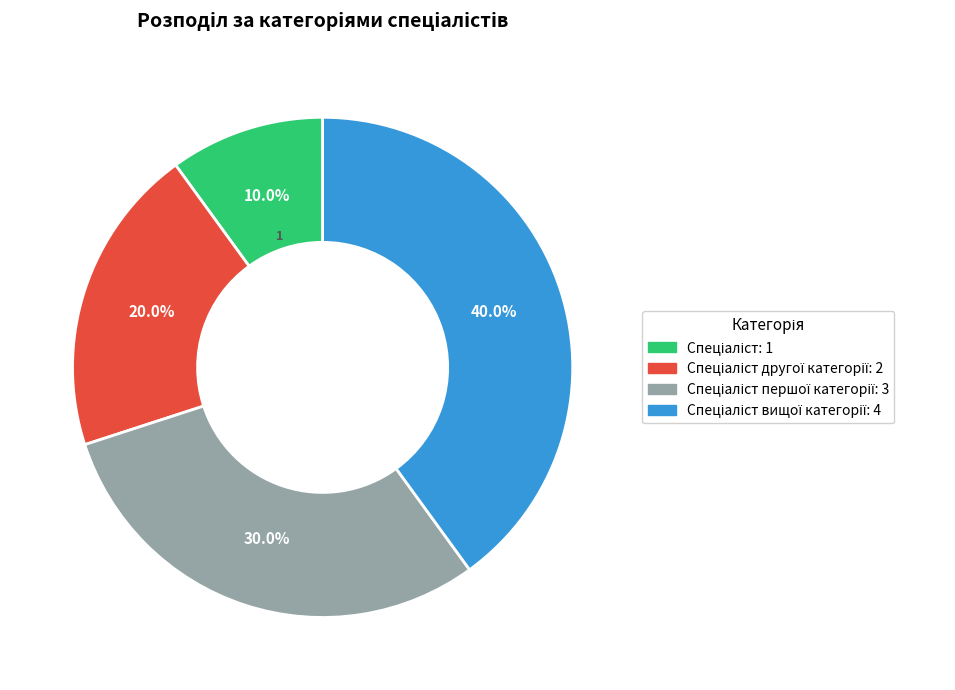

Is there any slice that represents more than half of the pie?

No